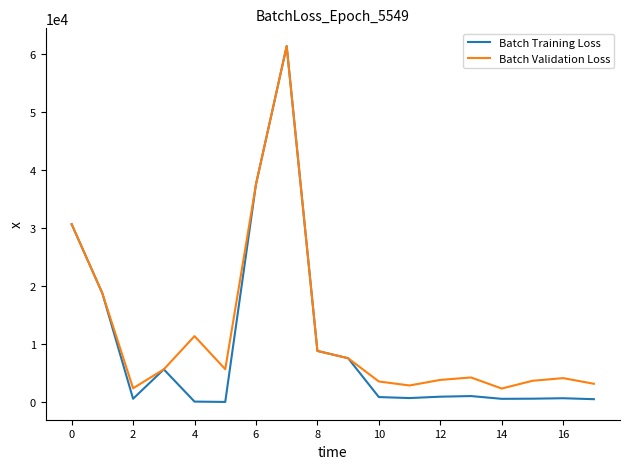

Which series has the widest spread of values?

Batch Training Loss